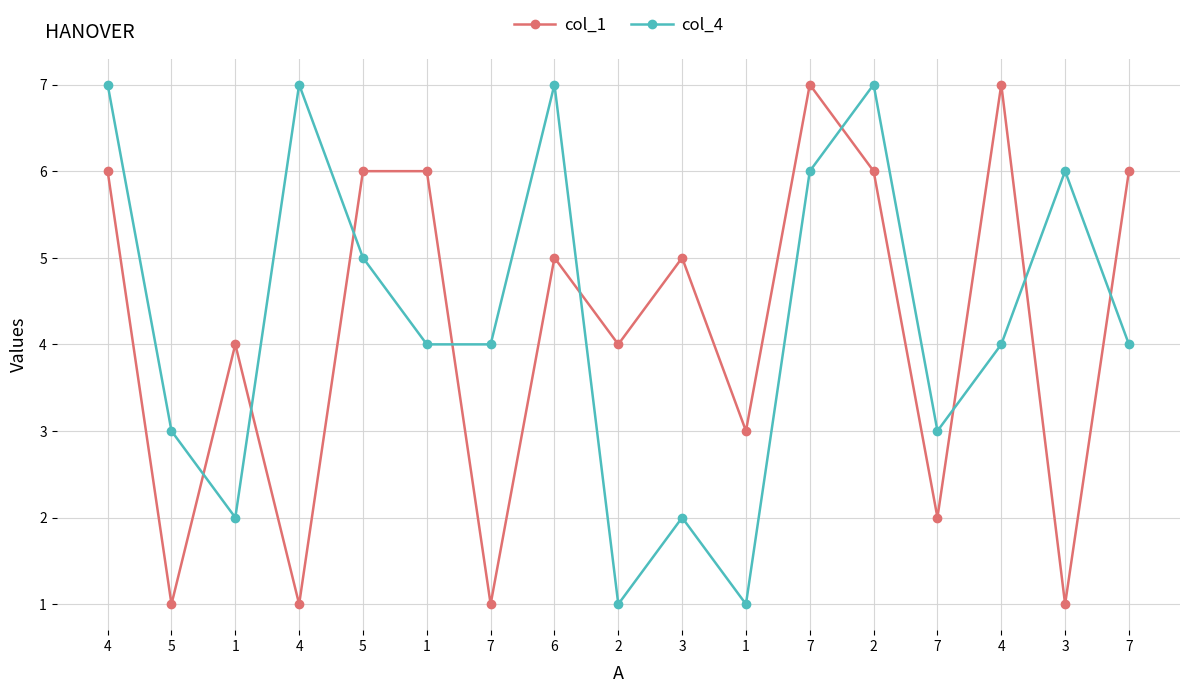

Reading left to right, list all the values displayed in this chart.

col_1: 4=6	5=1	1=4	4=1	5=6	1=6	7=1	6=5	2=4	3=5	1=3	7=7	2=6	7=2	4=7	3=1	7=6
col_4: 4=7	5=3	1=2	4=7	5=5	1=4	7=4	6=7	2=1	3=2	1=1	7=6	2=7	7=3	4=4	3=6	7=4